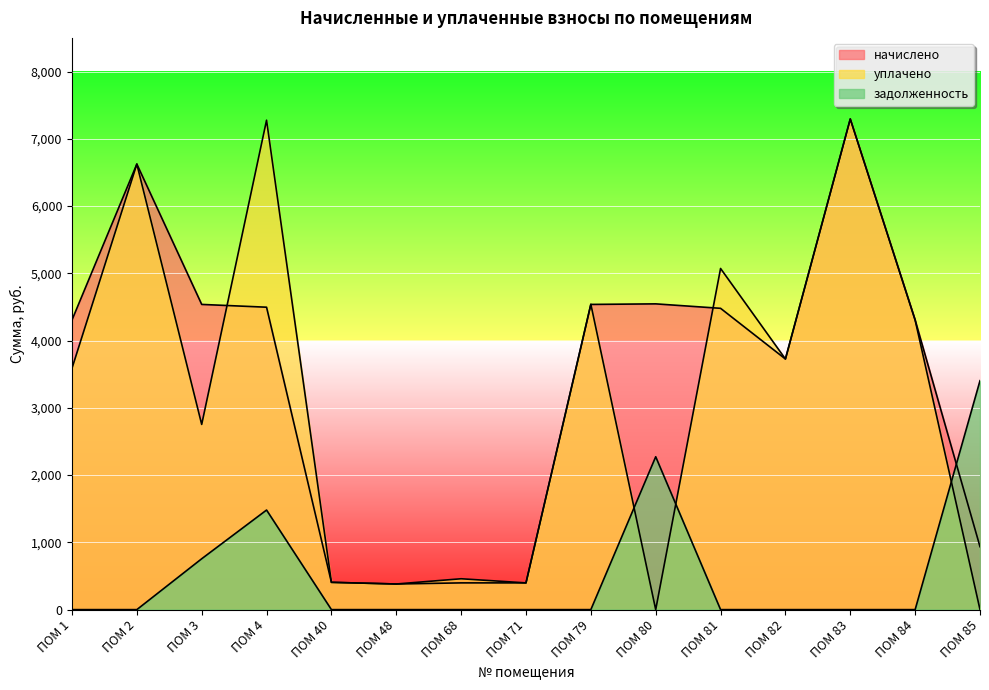

How many lines are shown in the chart?

3